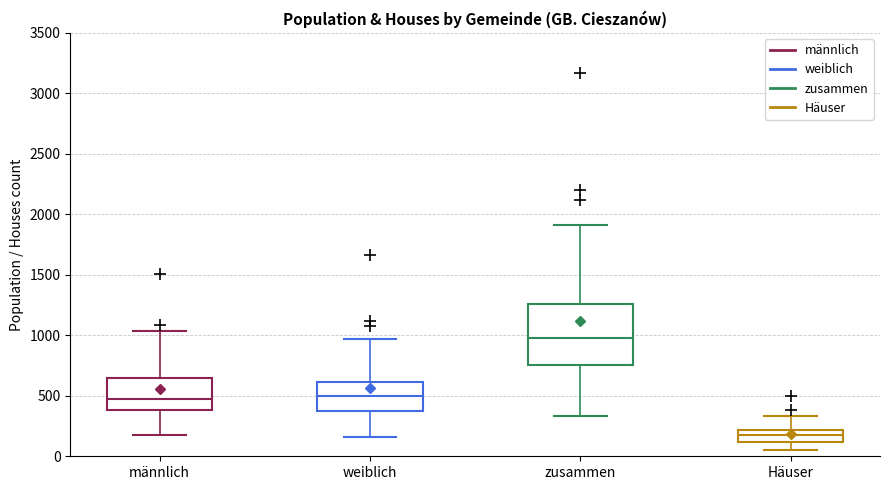

Reading left to right, transcribe this box plot: for each box, give where its median line is, the range the box spans, and where its two whiskers end, as read against the y-axis. The values are not printed on the chart, so give them approximately, as read against the axis.

männlich: median 450, box 400 to 650, whiskers 200 to 1050
weiblich: median 500, box 350 to 600, whiskers 150 to 950
zusammen: median 950, box 750 to 1250, whiskers 350 to 1900
Häuser: median 200 (inside the box), box 100 to 200, whiskers 50 to 350